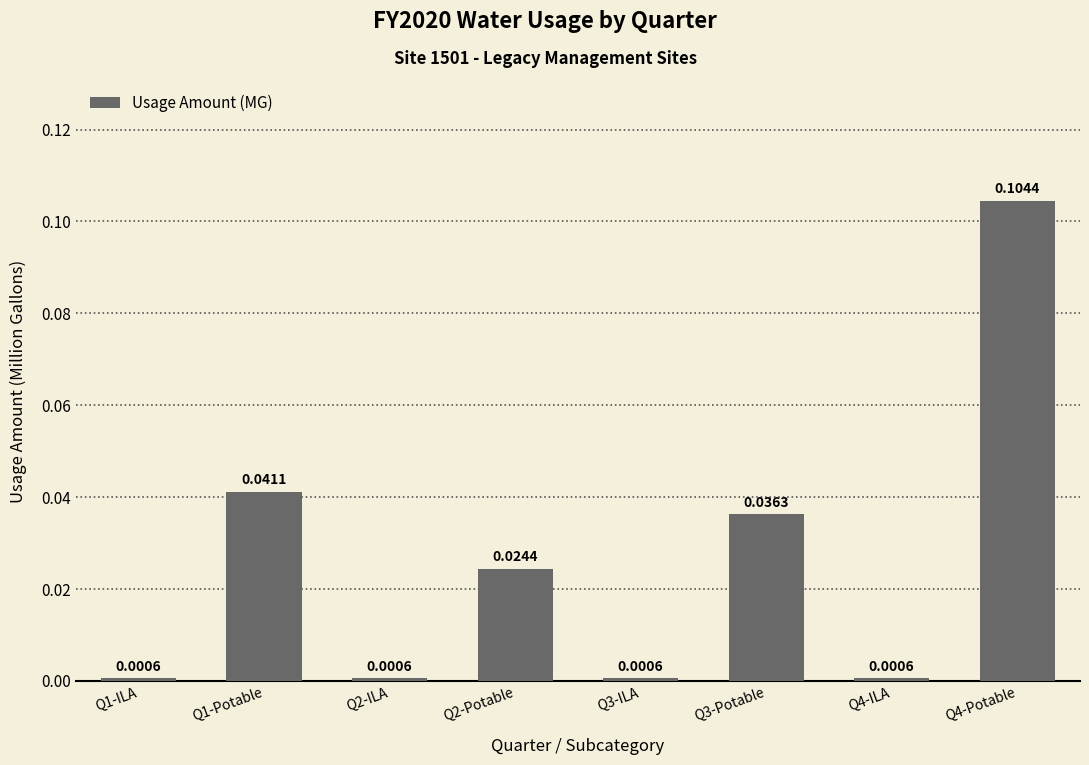

Between Q2-Potable and Q4-ILA, which is larger?

Q2-Potable